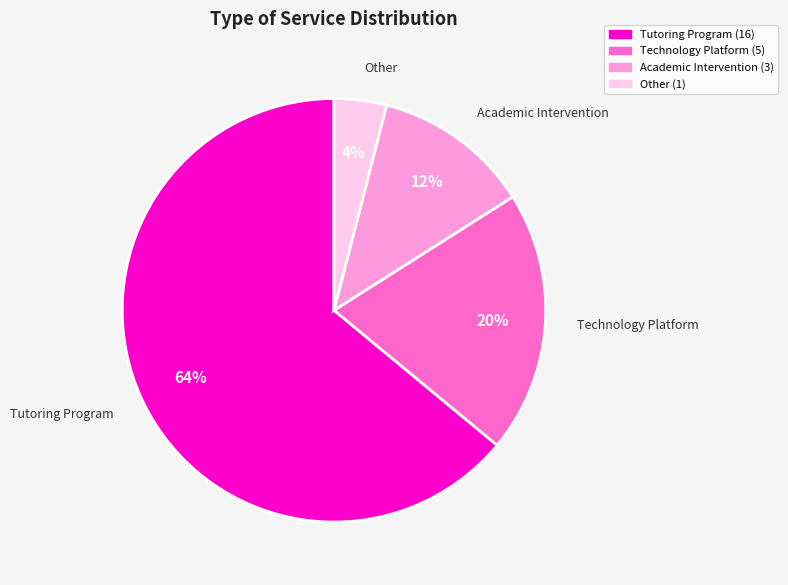

Is there any slice that represents more than half of the pie?

Yes